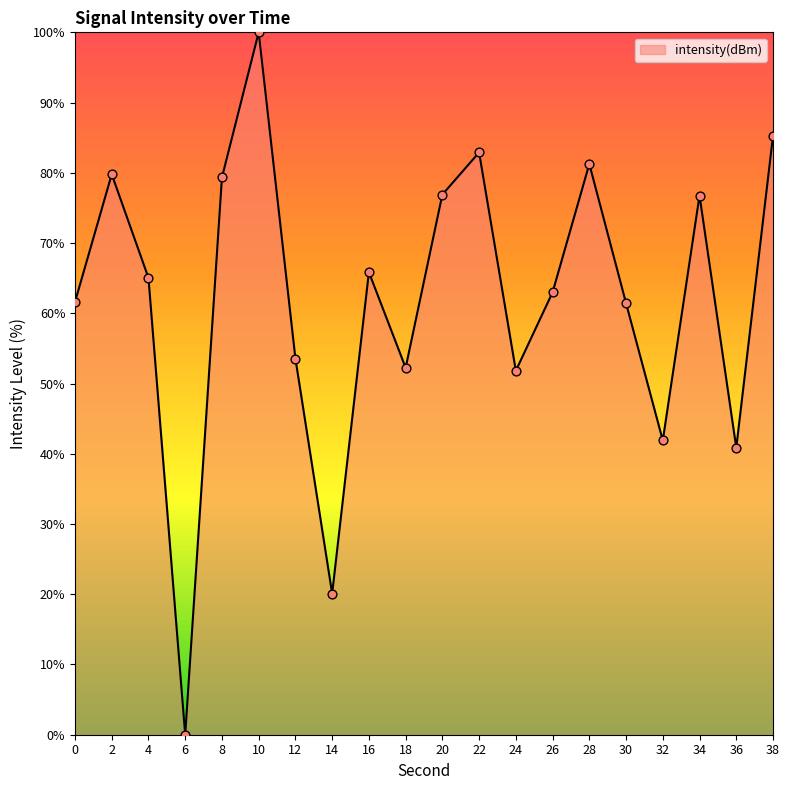

What is the change in value from 10 to 12?

-46.4